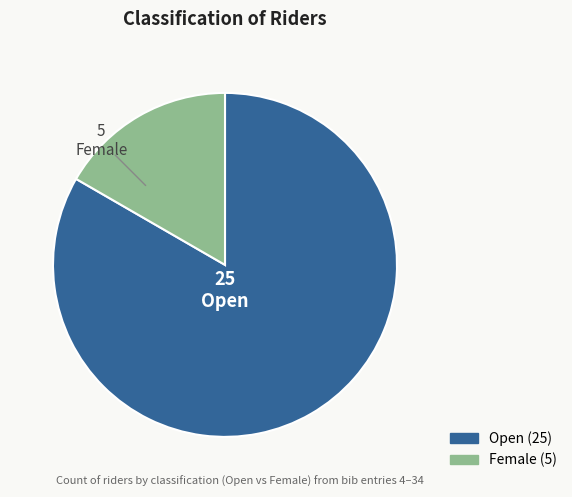

Which slice represents more than half of the pie?

Open